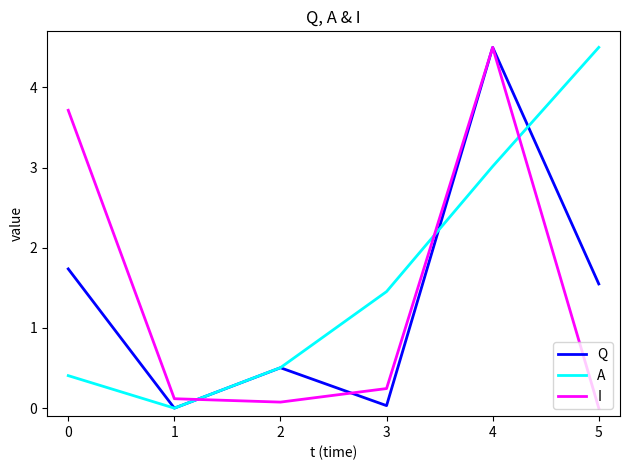

How many lines are shown in the chart?

3